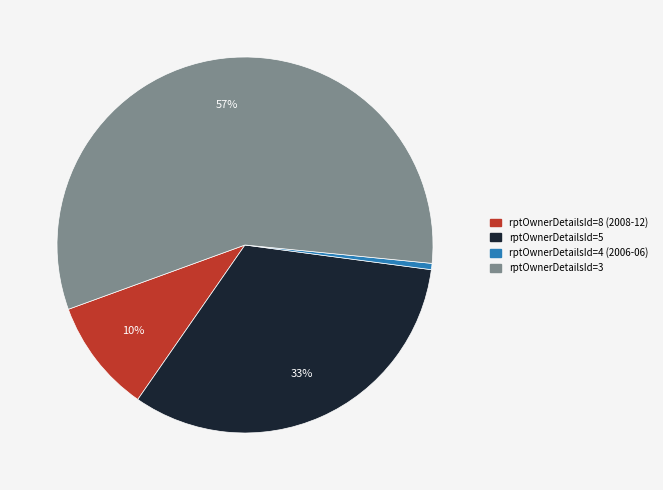

How many segments does this pie chart have?

4